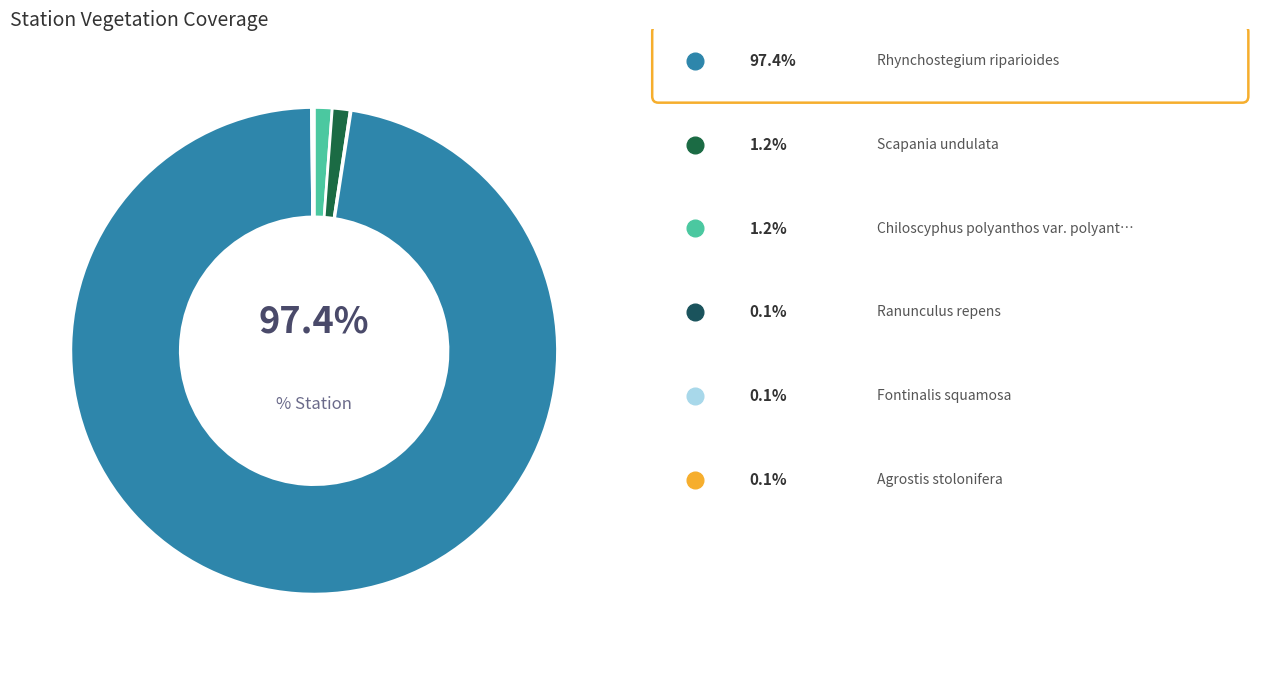

Is the sum of Agrostis stolonifera and Chiloscyphus polyanthos var. polyanthos greater than half?

No